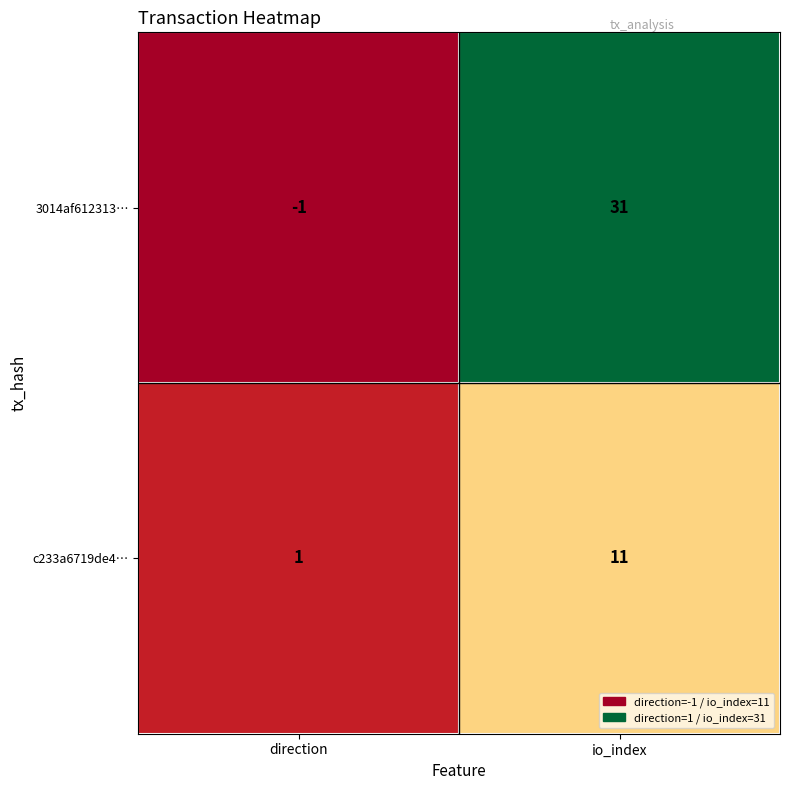

Between direction and io_index, which series saw the biggest shift?

3014af612313…